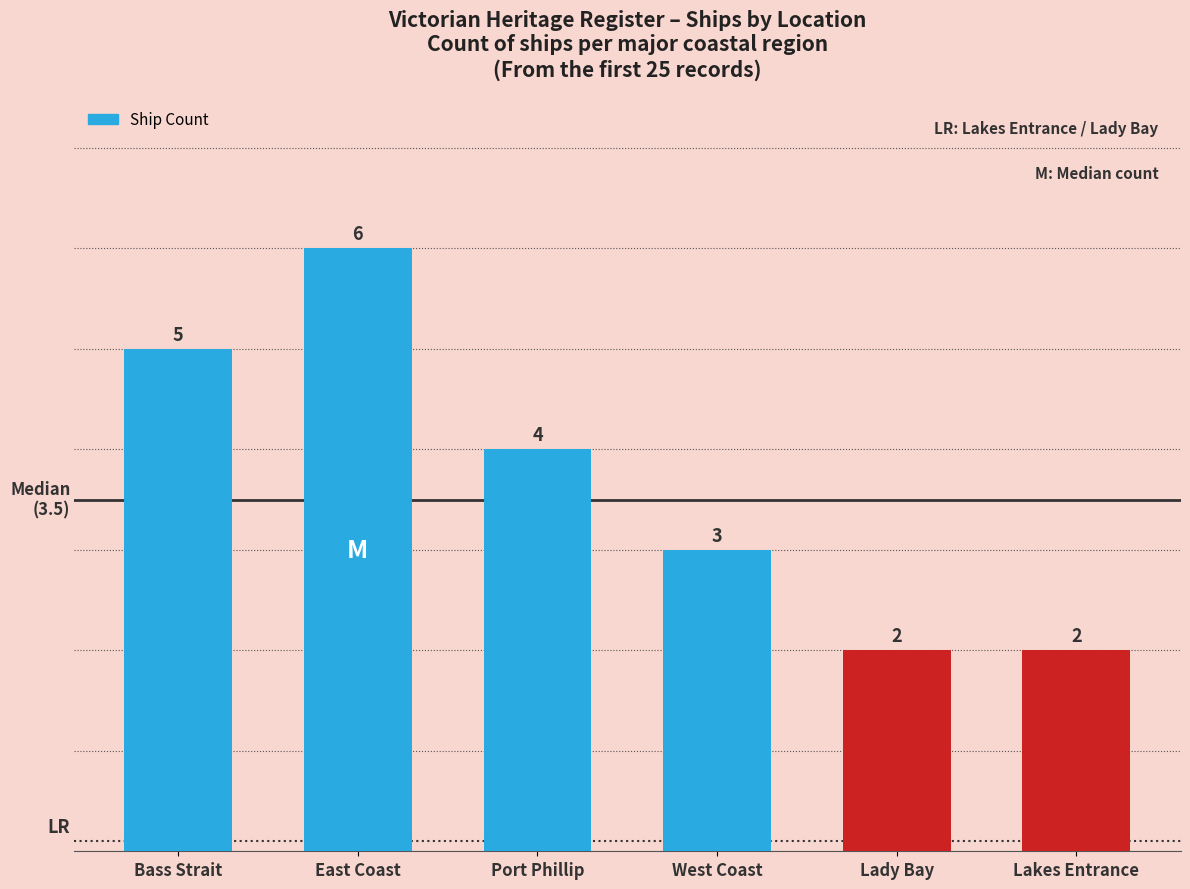

Does the chart contain stacked bars?

No